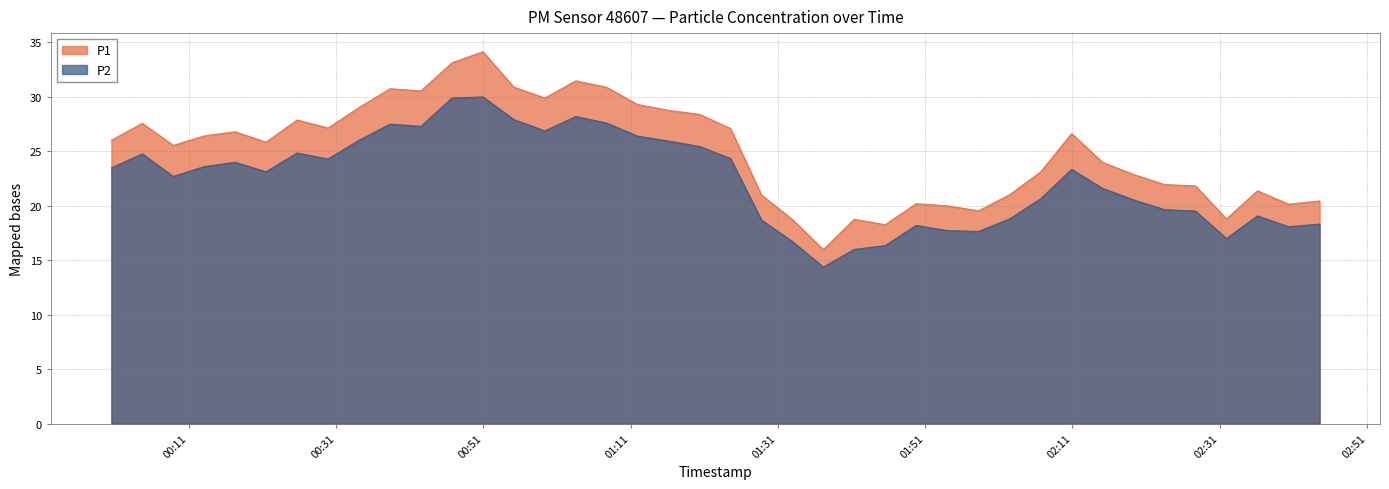

What position from the right is 2024-02-26T00:21:30?

35